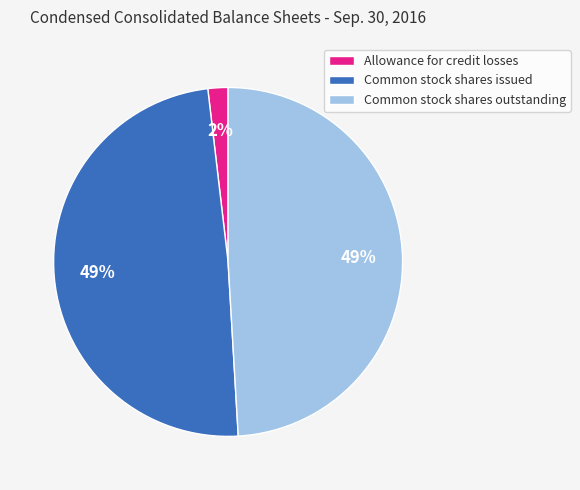

The Allowance for credit losses slice represents 16% of the pie. True or false?

False